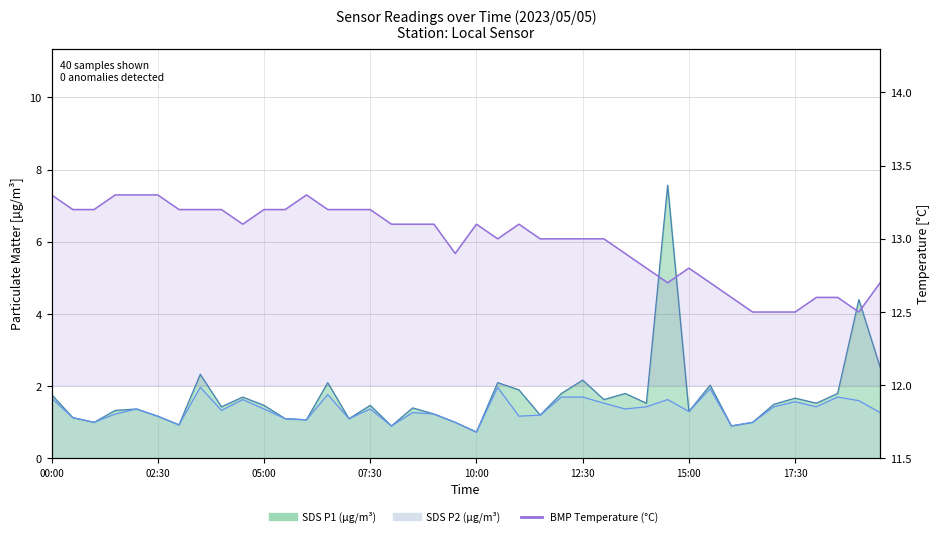

True or false: BMP_temperature and SDS_P2 line intersect in this chart.

False